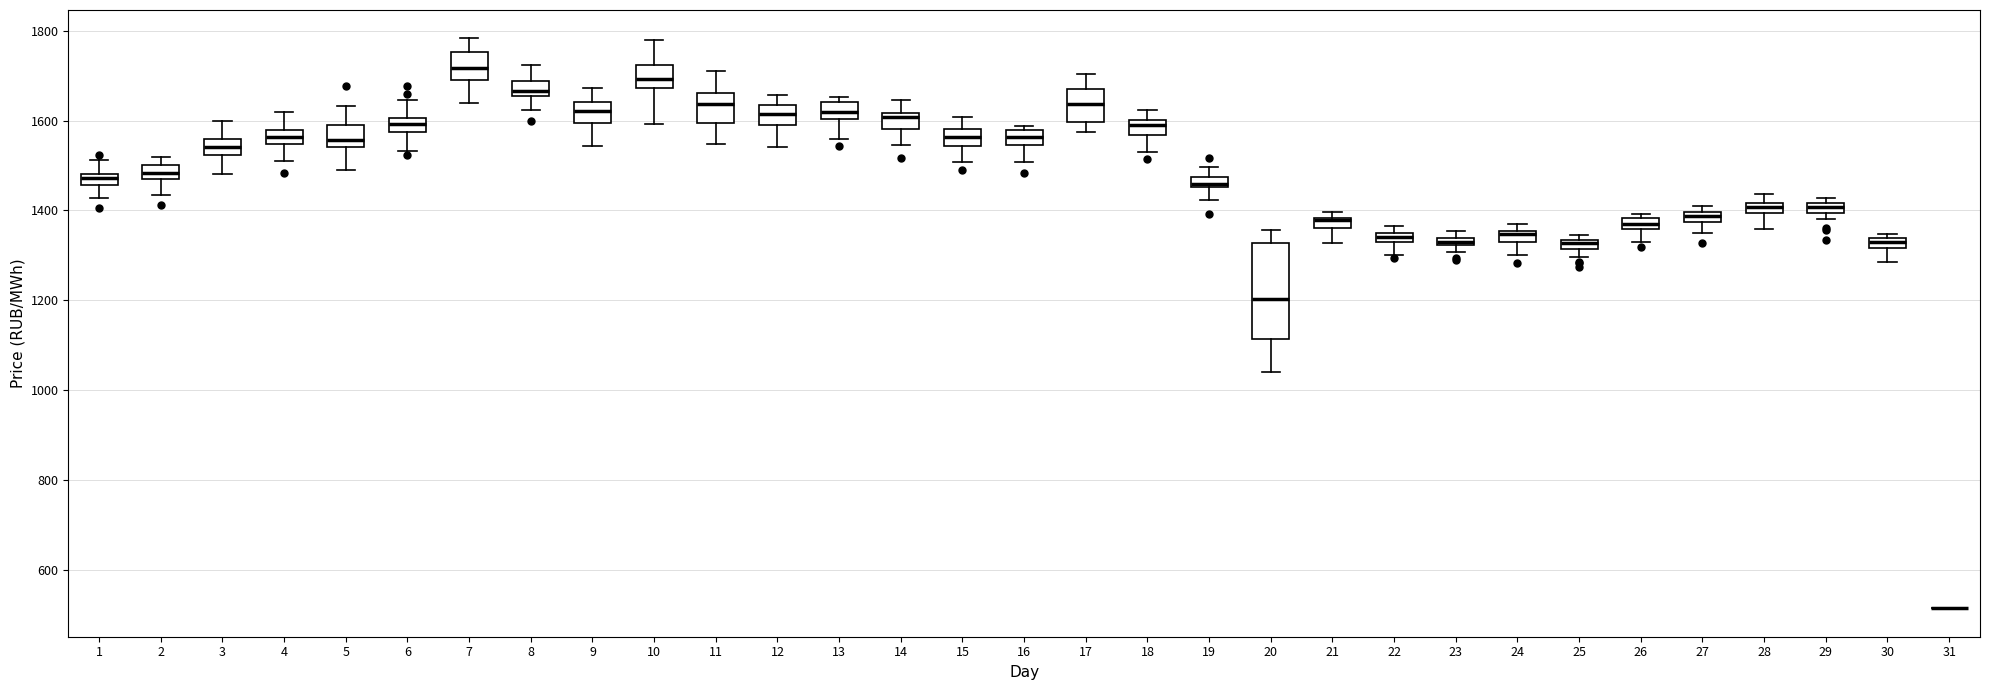

Comparing the boxes themselves (not the whiskers), which one is the tallest?

20